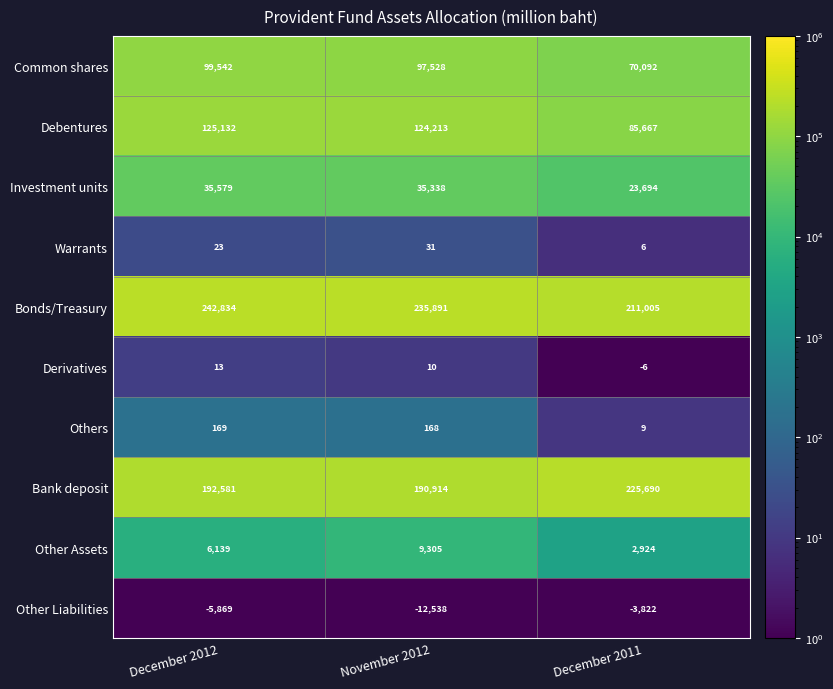

Reading left to right, what are all the values shown in this chart?

Common shares: 99542	97528	70092
Debentures: 125132	124213	85667
Investment units: 35579	35338	23694
Warrants: 23	31	6
Bonds/Treasury: 242834	235891	211005
Derivatives: 13	10	-6
Others: 169	168	9
Bank deposit: 192581	190914	225690
Other Assets: 6139	9305	2924
Other Liabilities: -5869	-12538	-3822